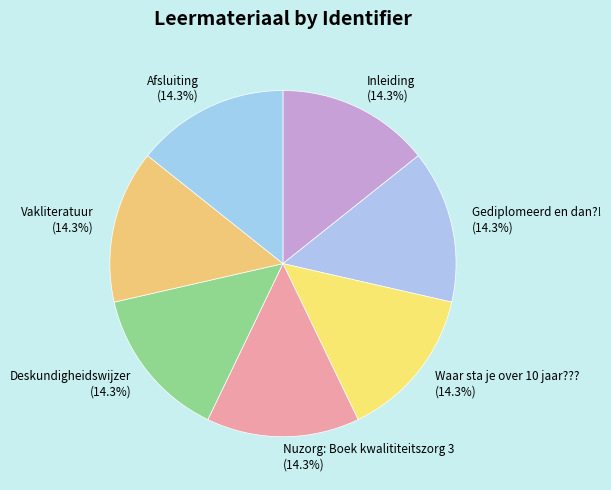

The Afsluiting slice represents 14% of the pie. True or false?

True